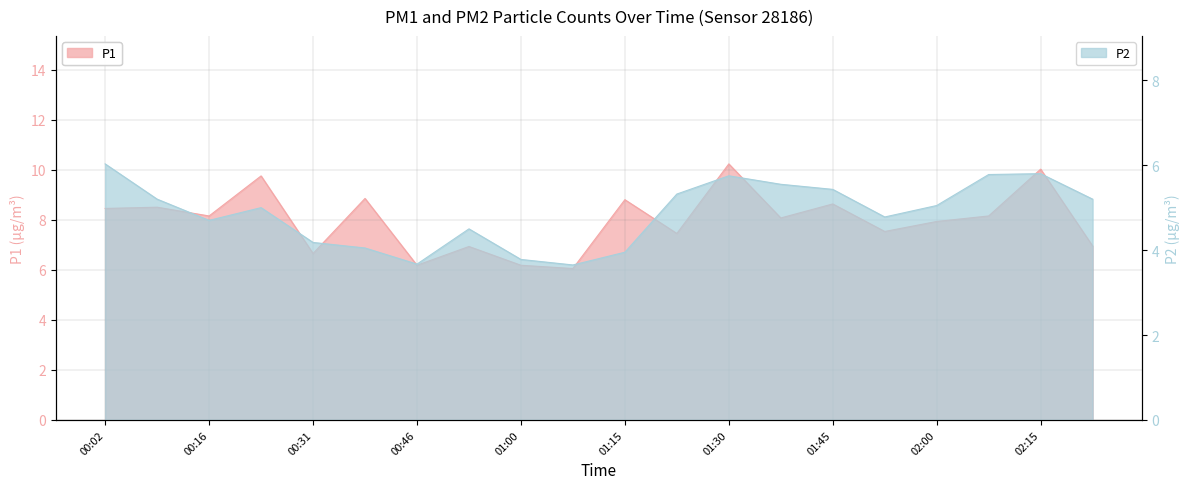

True or false: P2 and P1 intersect in this chart.

False